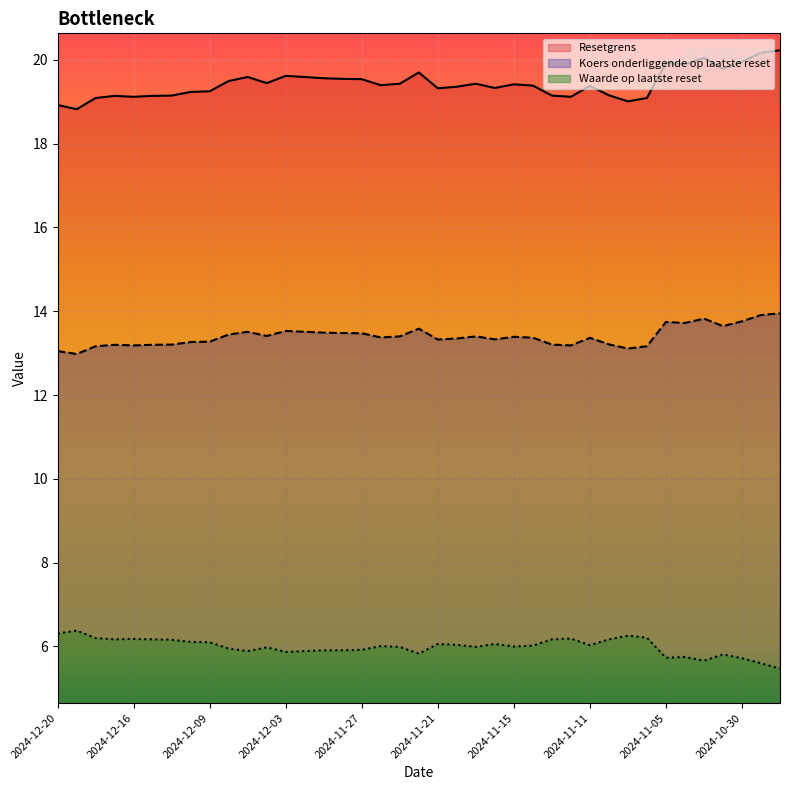

What is the difference between the maximum and minimum values in the Koers onderliggende op laatste reset series?

1.0